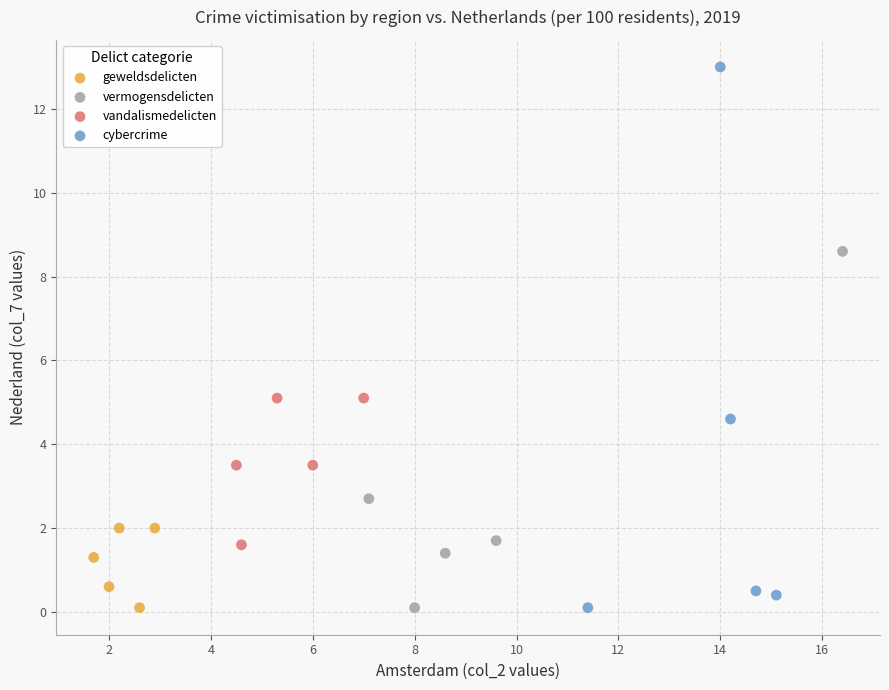

Which series contains the highest Y value?

cybercrime